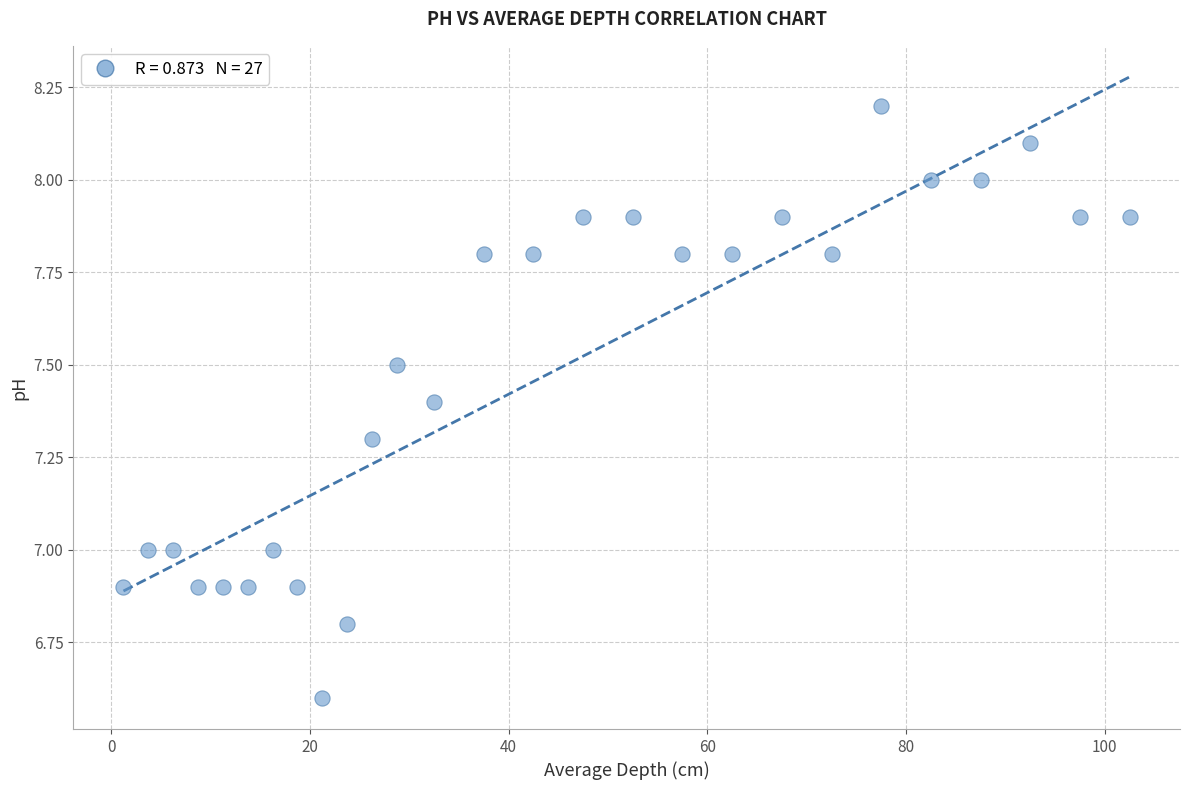

What is the range of X values (max minus min)?

101.2